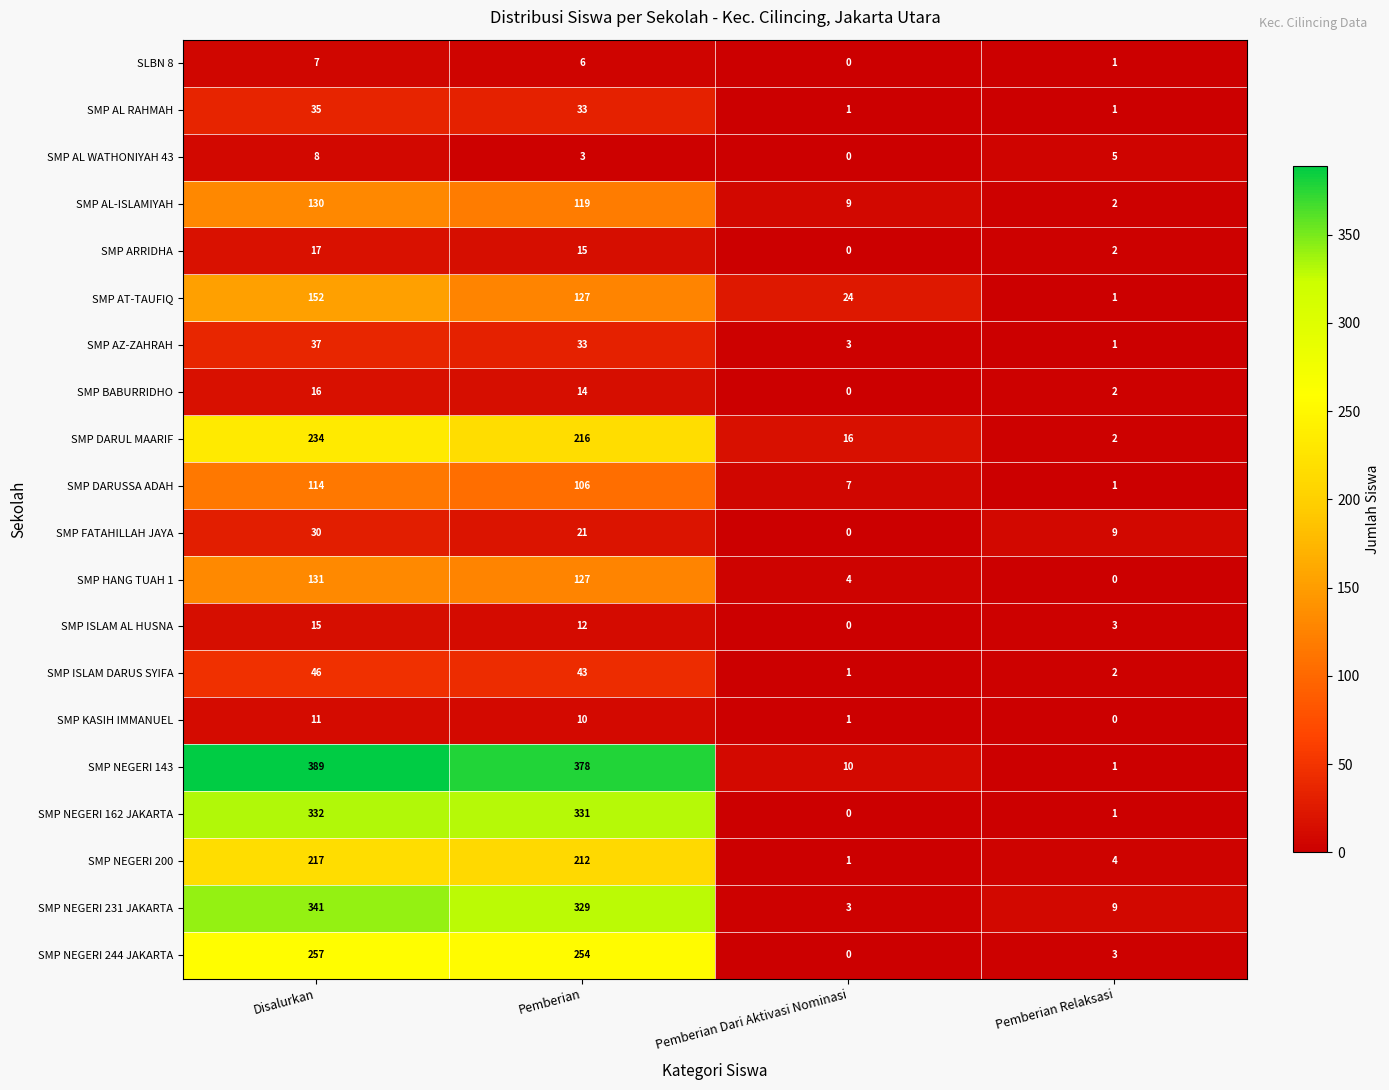

What is the spread (max minus min) of values at Pemberian Relaksasi?

9